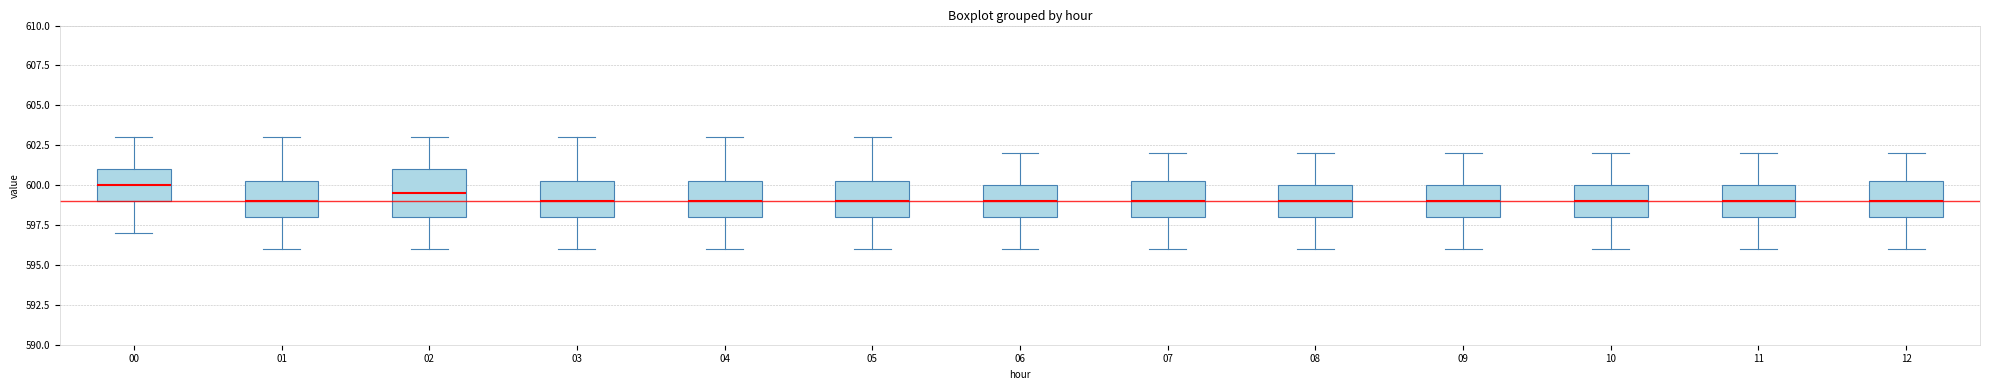

Reading left to right, read every box against the y-axis: the position of its median line, the range the box covers, and the ends of its whiskers. The values are not printed on the chart, so give them approximately, as read against the axis.

00: median 600.0, box 599.0 to 601.0, whiskers 597.0 to 603.0
01: median 599.0, box 598.0 to 600.5, whiskers 596.0 to 603.0
02: median 599.5, box 598.0 to 601.0, whiskers 596.0 to 603.0
03: median 599.0, box 598.0 to 600.5, whiskers 596.0 to 603.0
04: median 599.0, box 598.0 to 600.5, whiskers 596.0 to 603.0
05: median 599.0, box 598.0 to 600.5, whiskers 596.0 to 603.0
06: median 599.0, box 598.0 to 600.0, whiskers 596.0 to 602.0
07: median 599.0, box 598.0 to 600.5, whiskers 596.0 to 602.0
08: median 599.0, box 598.0 to 600.0, whiskers 596.0 to 602.0
09: median 599.0, box 598.0 to 600.0, whiskers 596.0 to 602.0
10: median 599.0, box 598.0 to 600.0, whiskers 596.0 to 602.0
11: median 599.0, box 598.0 to 600.0, whiskers 596.0 to 602.0
12: median 599.0, box 598.0 to 600.5, whiskers 596.0 to 602.0